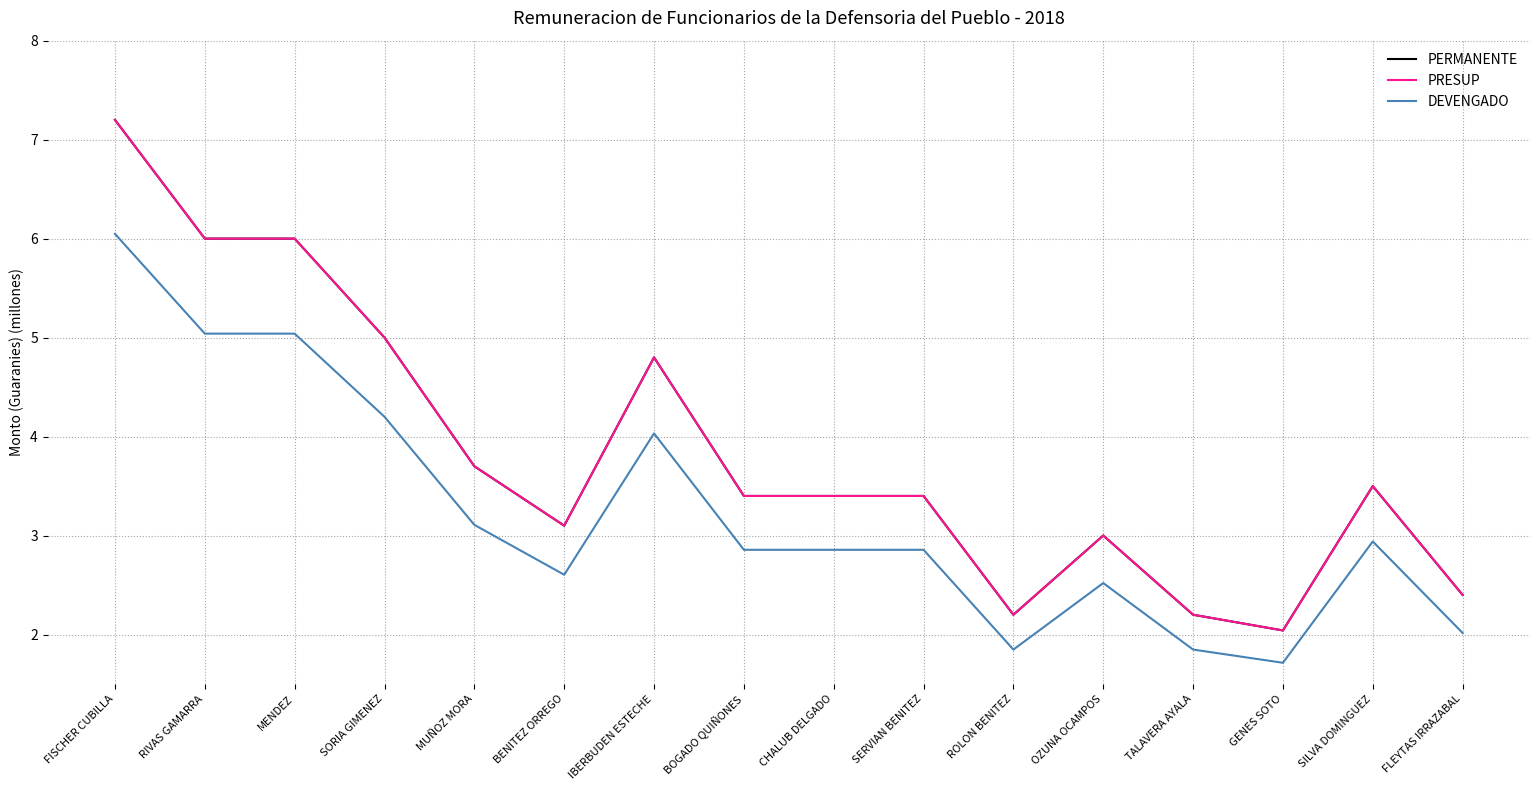

What is the label of the 9th point from the right?

BOGADO QUIÑONES